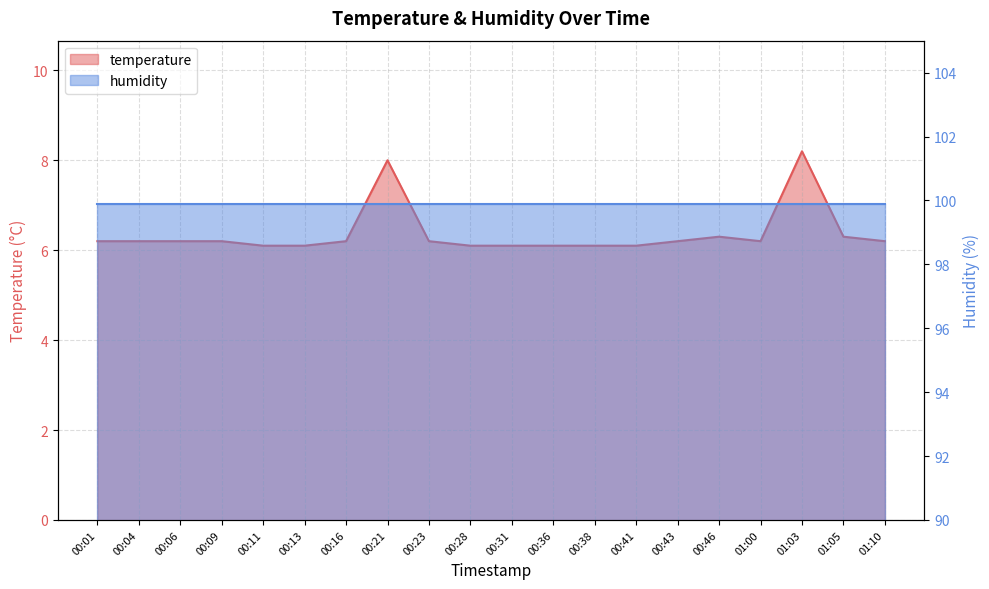

What is the label of the 15th point from the left?

00:43